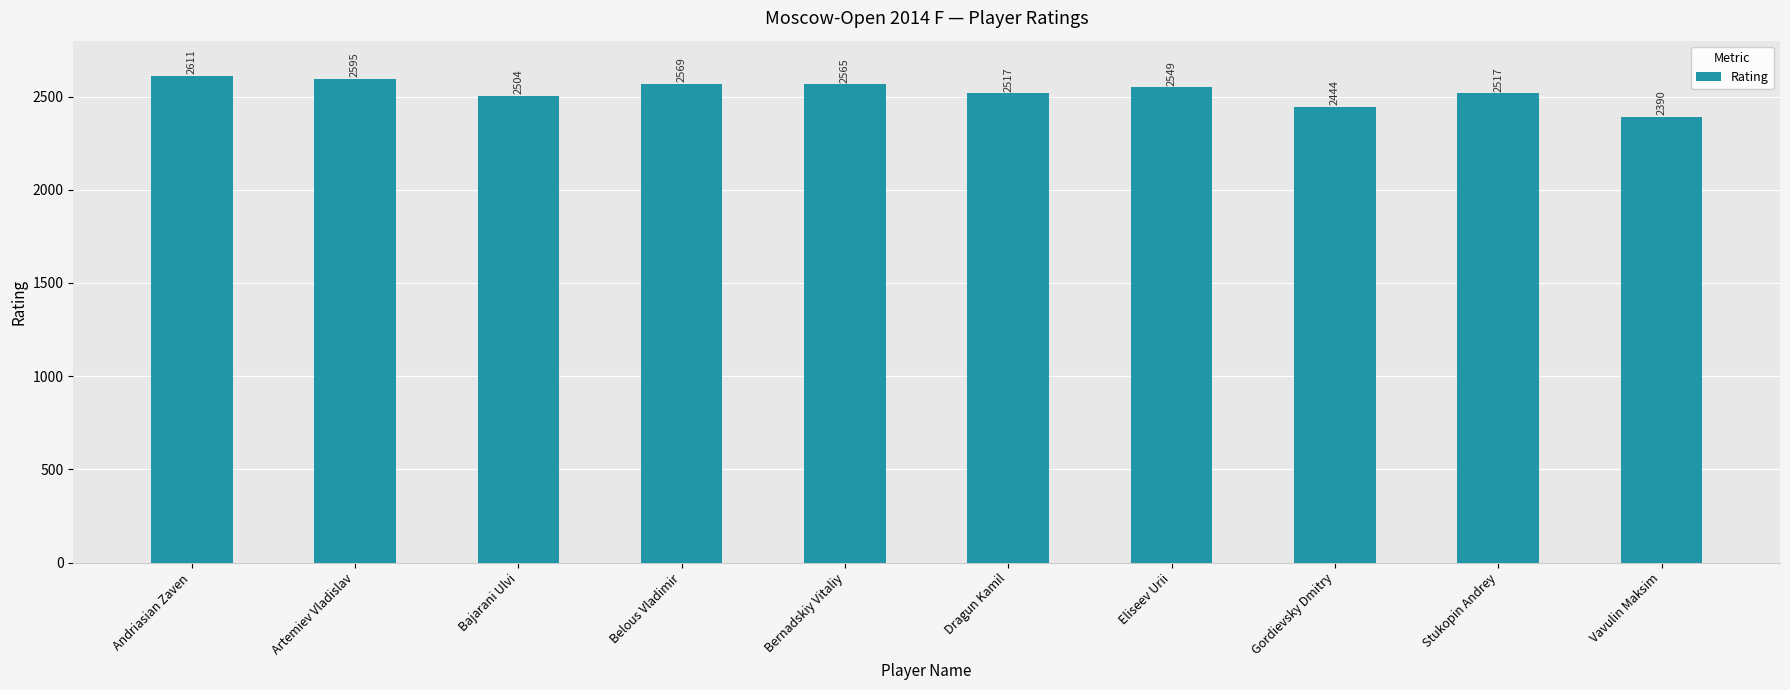

Which has a higher value, Stukopin Andrey or Belous Vladimir?

Belous Vladimir